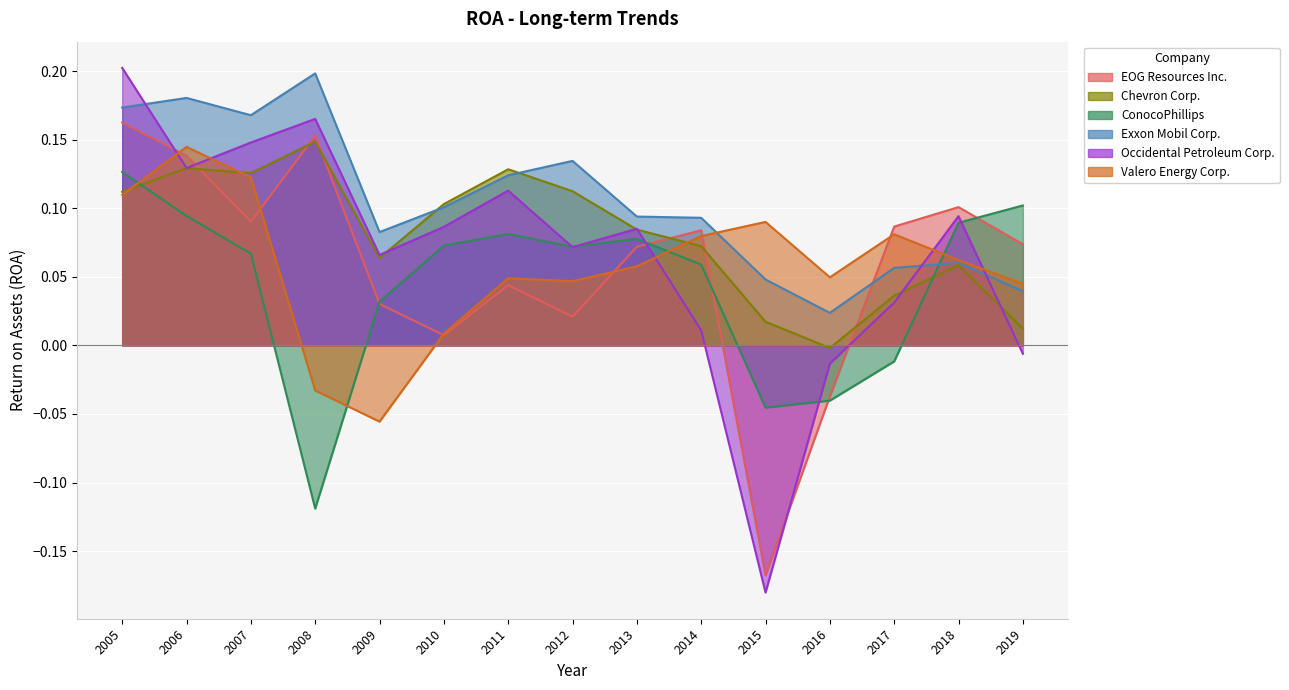

What is the greatest value displayed?

0.2